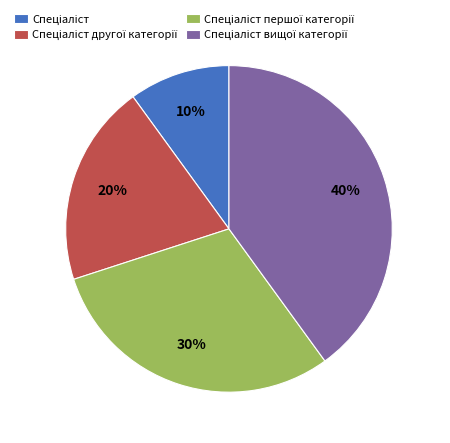

How many segments does this pie chart have?

4